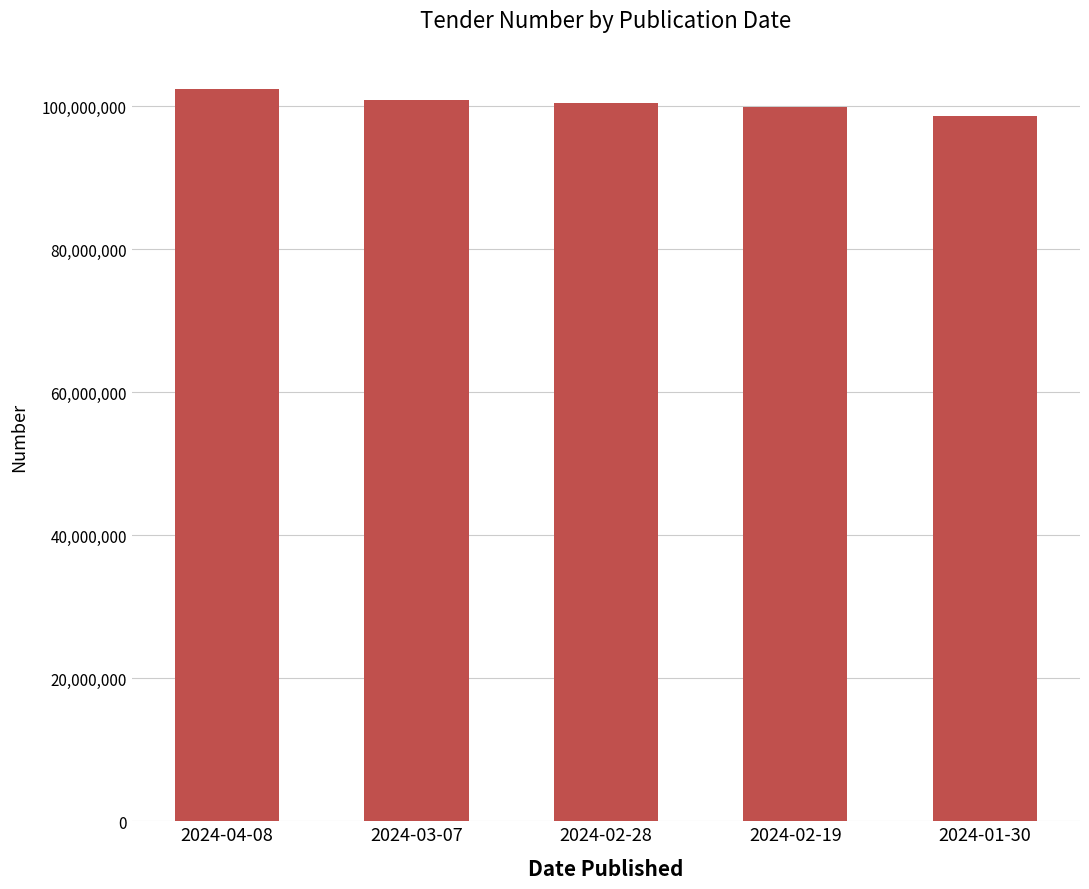

How many data points are less than 100420420?

2